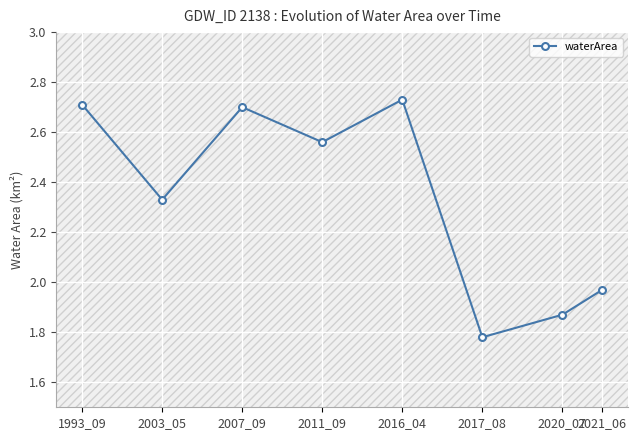

Where is the data nearest to the value 2?

2021_06